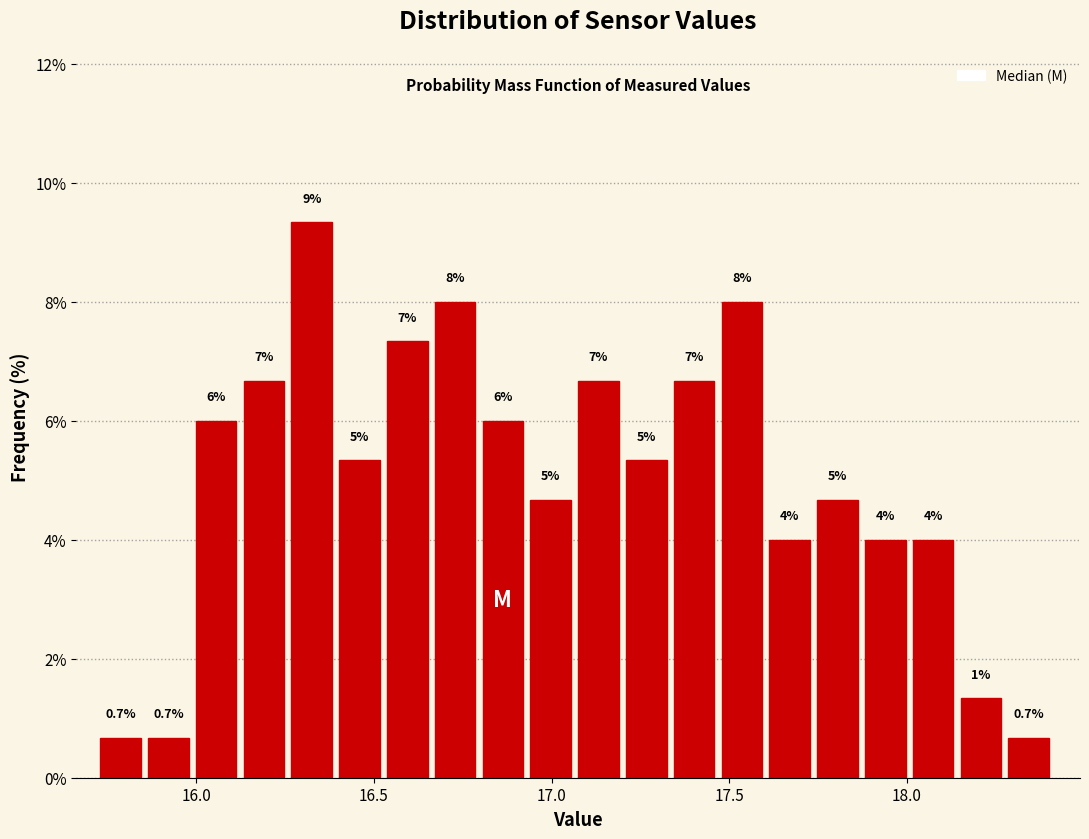

Read against the x-axis, roughly where is the centre of the tallest bar?

16.35